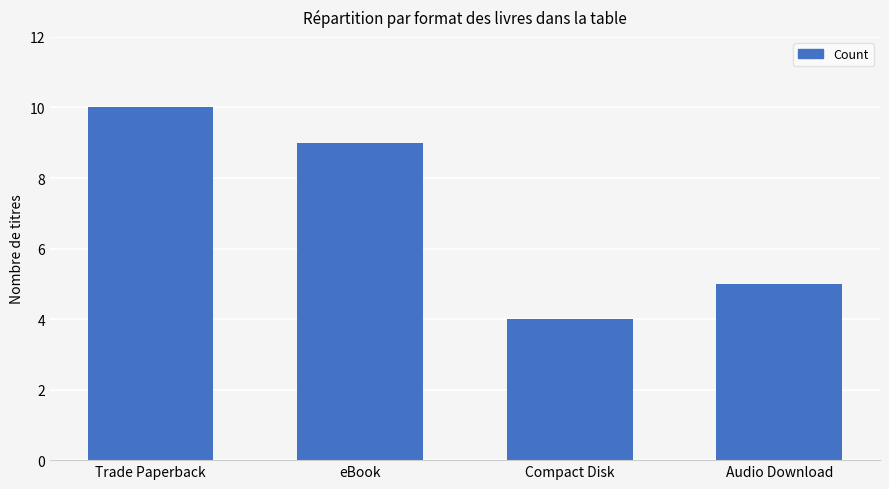

How many bars are there in total?

4